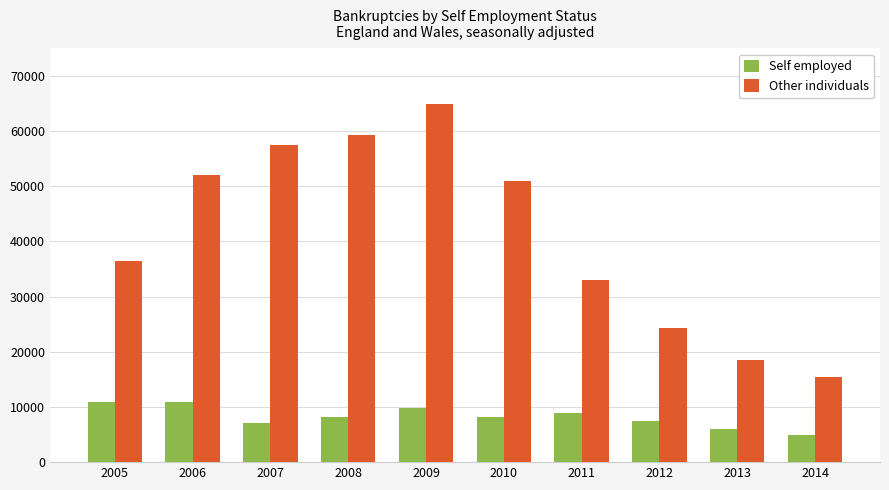

What is the difference between the highest and lowest values at 2005?

25613